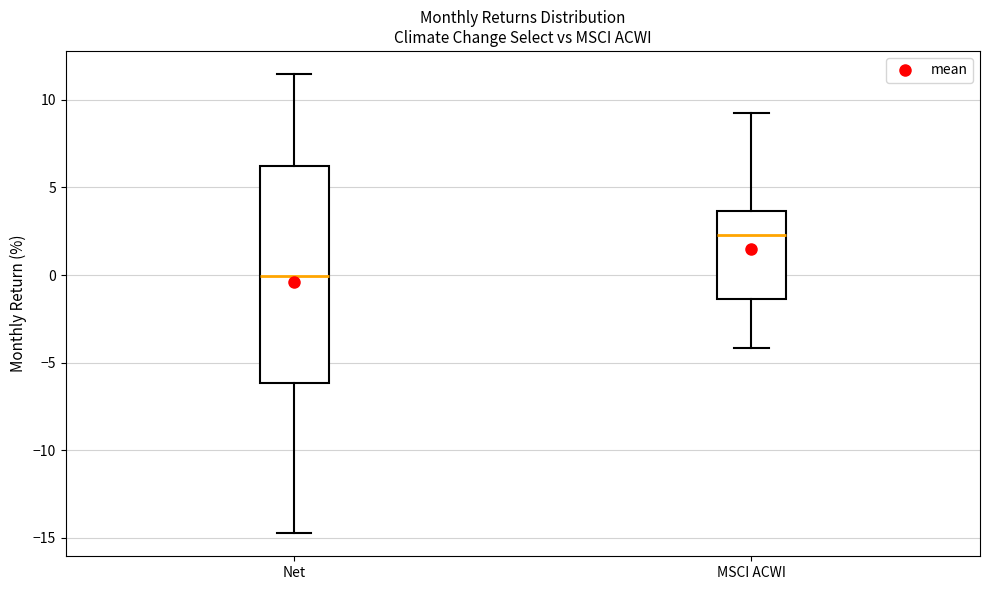

Reading left to right, read every box against the y-axis: the position of its median line, the range the box covers, and the ends of its whiskers. The values are not printed on the chart, so give them approximately, as read against the axis.

Net: median 0.0, box -6.0 to 6.0, whiskers -14.5 to 11.5
MSCI ACWI: median 2.5, box -1.5 to 3.5, whiskers -4.0 to 9.0